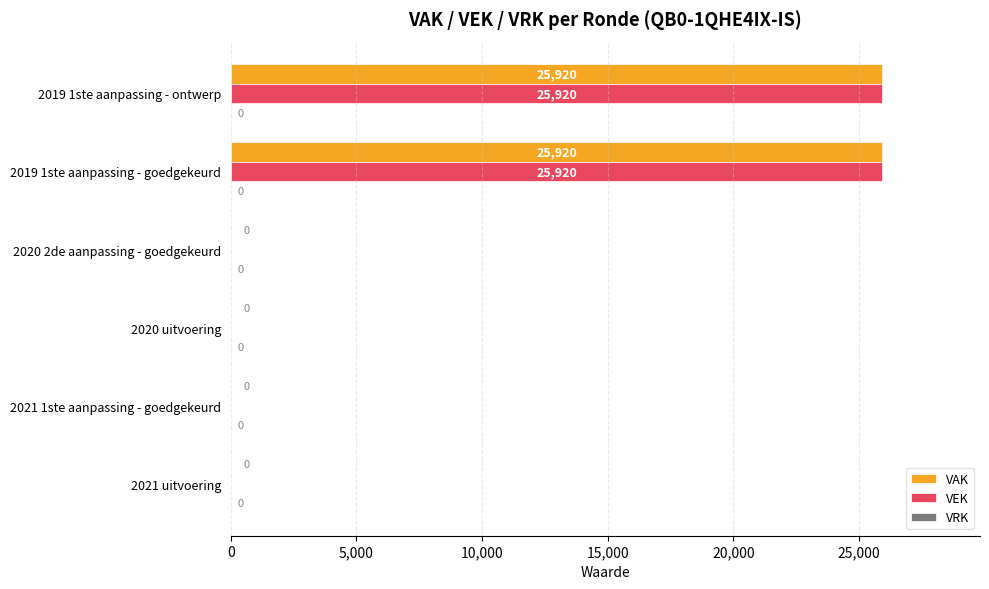

Is it true that VEK equals 43645 at 2019 1ste aanpassing - goedgekeurd?

False